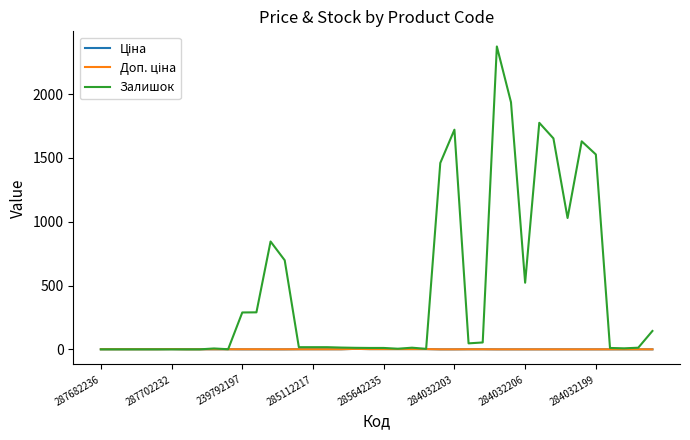

Which series has the largest total across all categories?

Залишок